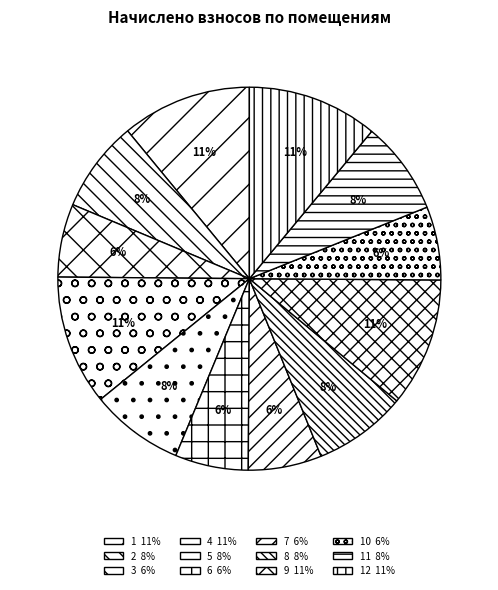

Rank the categories by value from lowest to highest.

3, 6, 7, 10, 2, 5, 8, 11, 9, 1, 4, 12